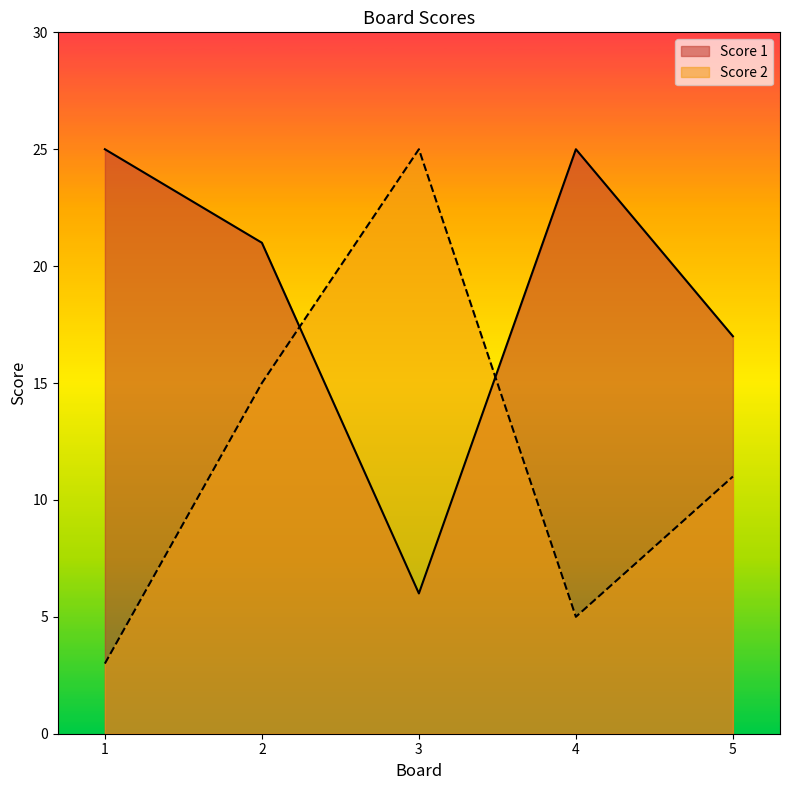

How many values in the Score 1 series are below 21?

2